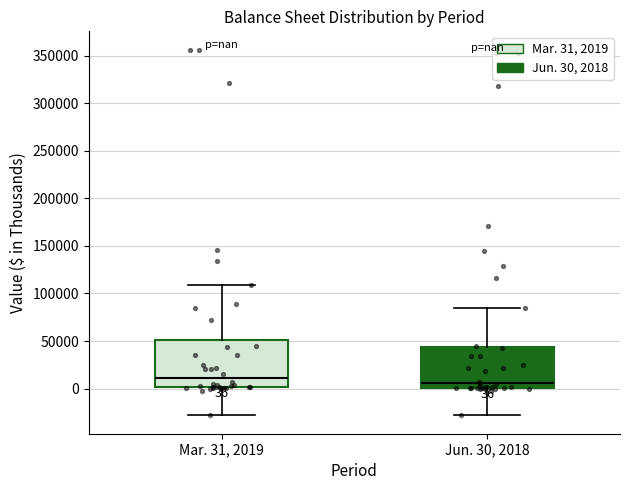

Which box is the tallest, from its lower edge to its upper edge?

Mar. 31, 2019